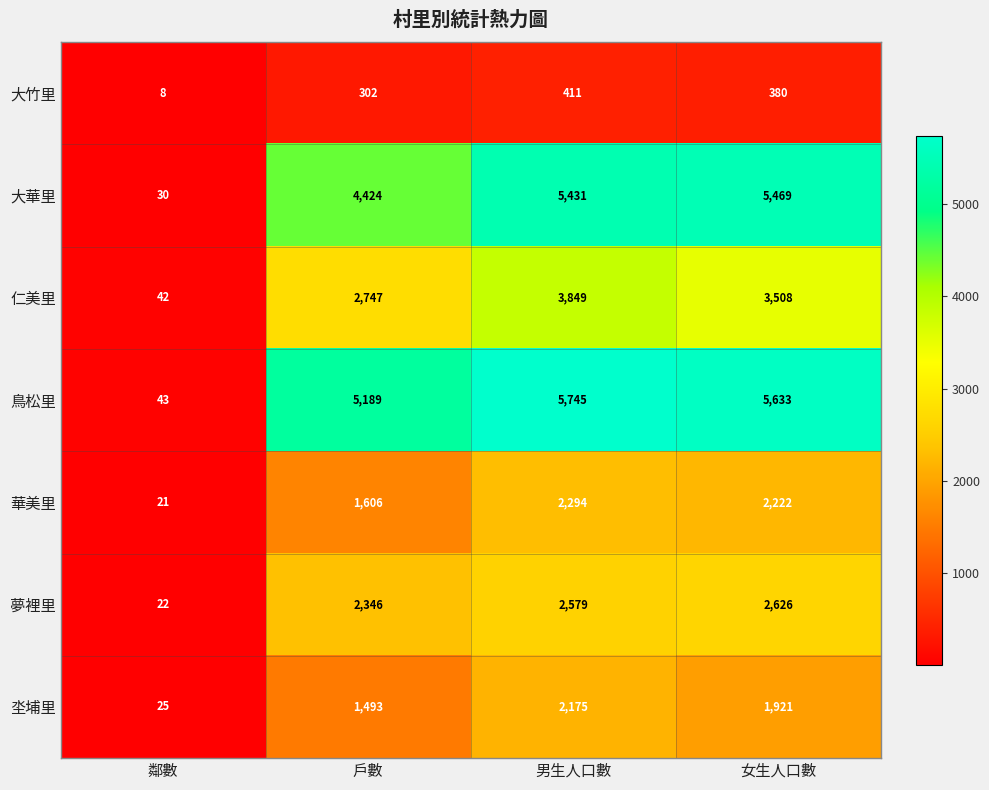

What is the smallest value displayed?

8